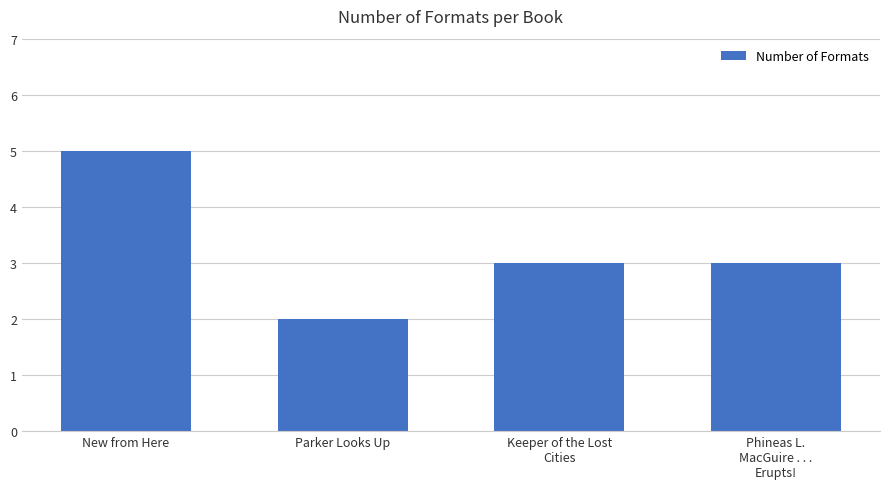

What is the change in value from New from Here to Phineas L.
MacGuire . . .
Erupts!?

-2